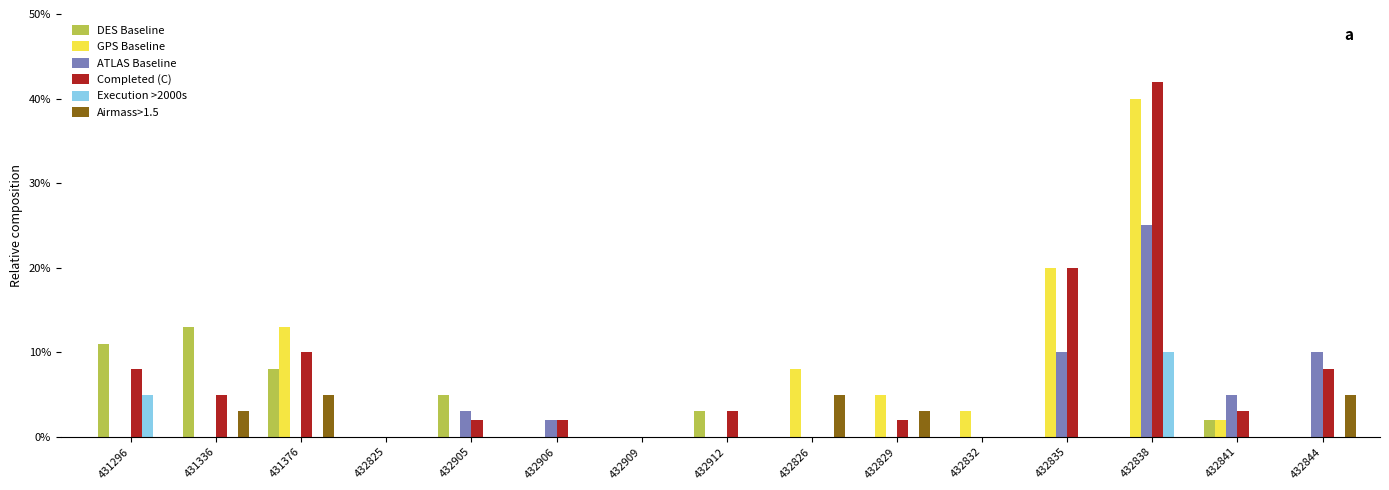

Reading right to left, what are all the values shown in this chart?

DES Baseline: 432844=0	432841=2	432838=0	432835=0	432832=0	432829=0	432826=0	432912=3	432909=0	432906=0	432905=5	432825=0	431376=8	431336=13	431296=11
GPS Baseline: 432844=0	432841=2	432838=40	432835=20	432832=3	432829=5	432826=8	432912=0	432909=0	432906=0	432905=0	432825=0	431376=13	431336=0	431296=0
ATLAS Baseline: 432844=10	432841=5	432838=25	432835=10	432832=0	432829=0	432826=0	432912=0	432909=0	432906=2	432905=3	432825=0	431376=0	431336=0	431296=0
Completed (C): 432844=8	432841=3	432838=42	432835=20	432832=0	432829=2	432826=0	432912=3	432909=0	432906=2	432905=2	432825=0	431376=10	431336=5	431296=8
Execution >2000s: 432844=0	432841=0	432838=10	432835=0	432832=0	432829=0	432826=0	432912=0	432909=0	432906=0	432905=0	432825=0	431376=0	431336=0	431296=5
Airmass>1.5: 432844=5	432841=0	432838=0	432835=0	432832=0	432829=3	432826=5	432912=0	432909=0	432906=0	432905=0	432825=0	431376=5	431336=3	431296=0